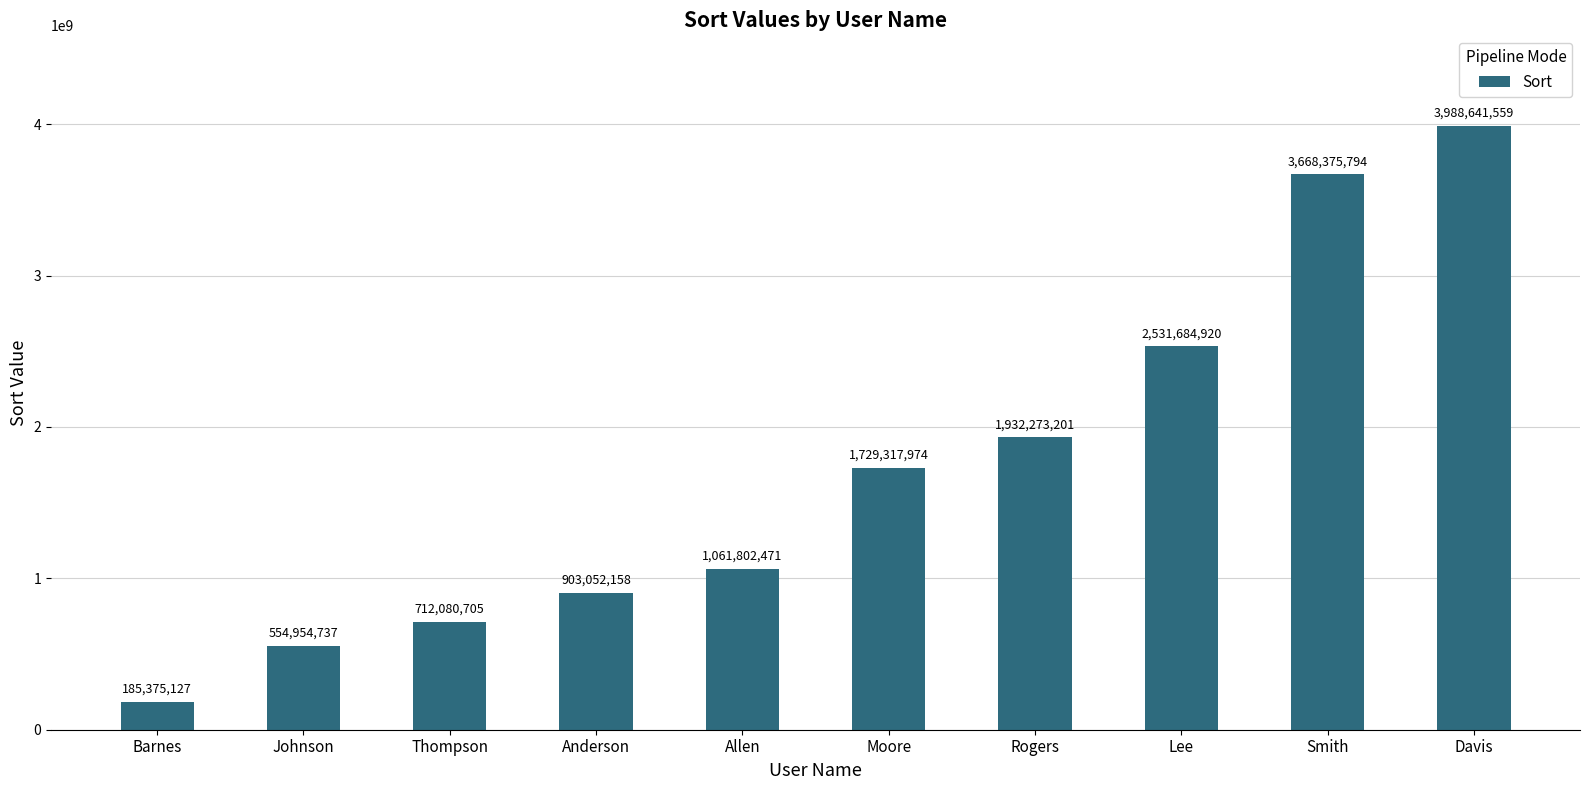

Which label corresponds to the smallest value in the chart?

Barnes